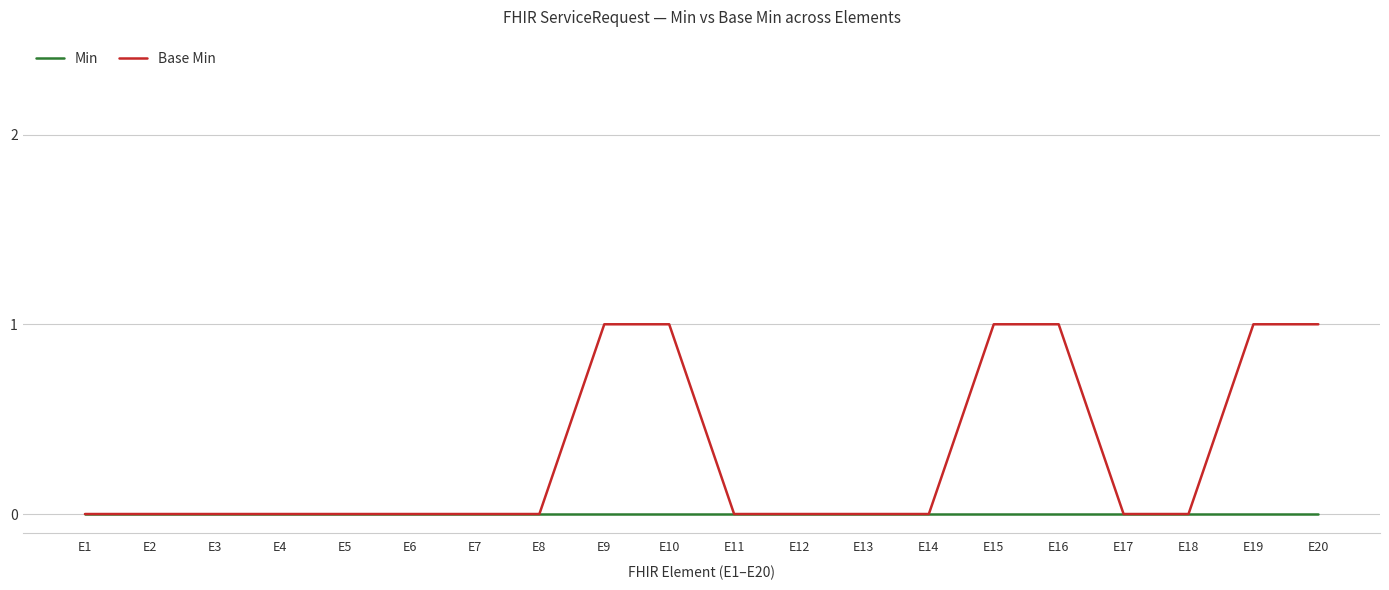

The Min series shows 0 at E5. True or false?

True